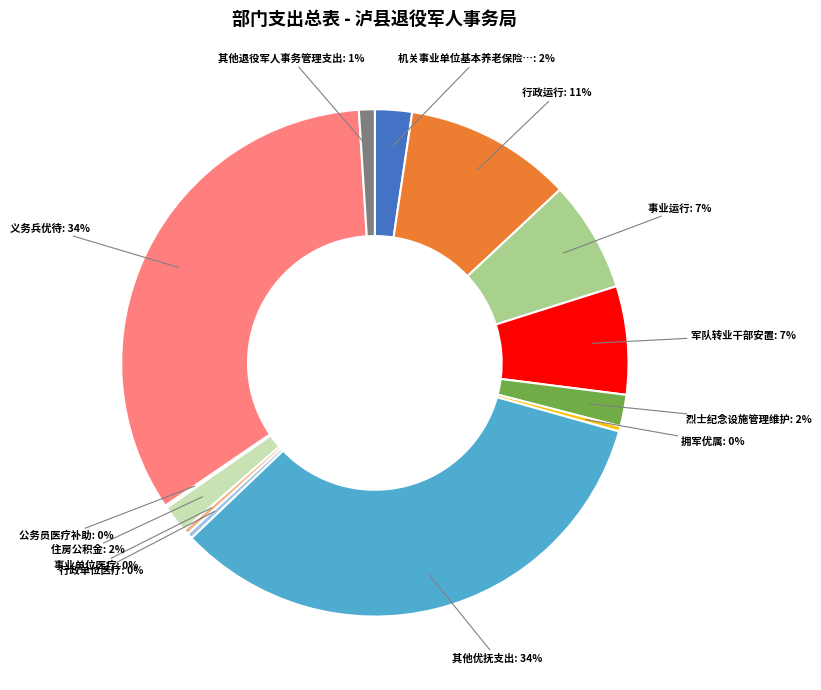

Is there any slice that represents more than half of the pie?

No